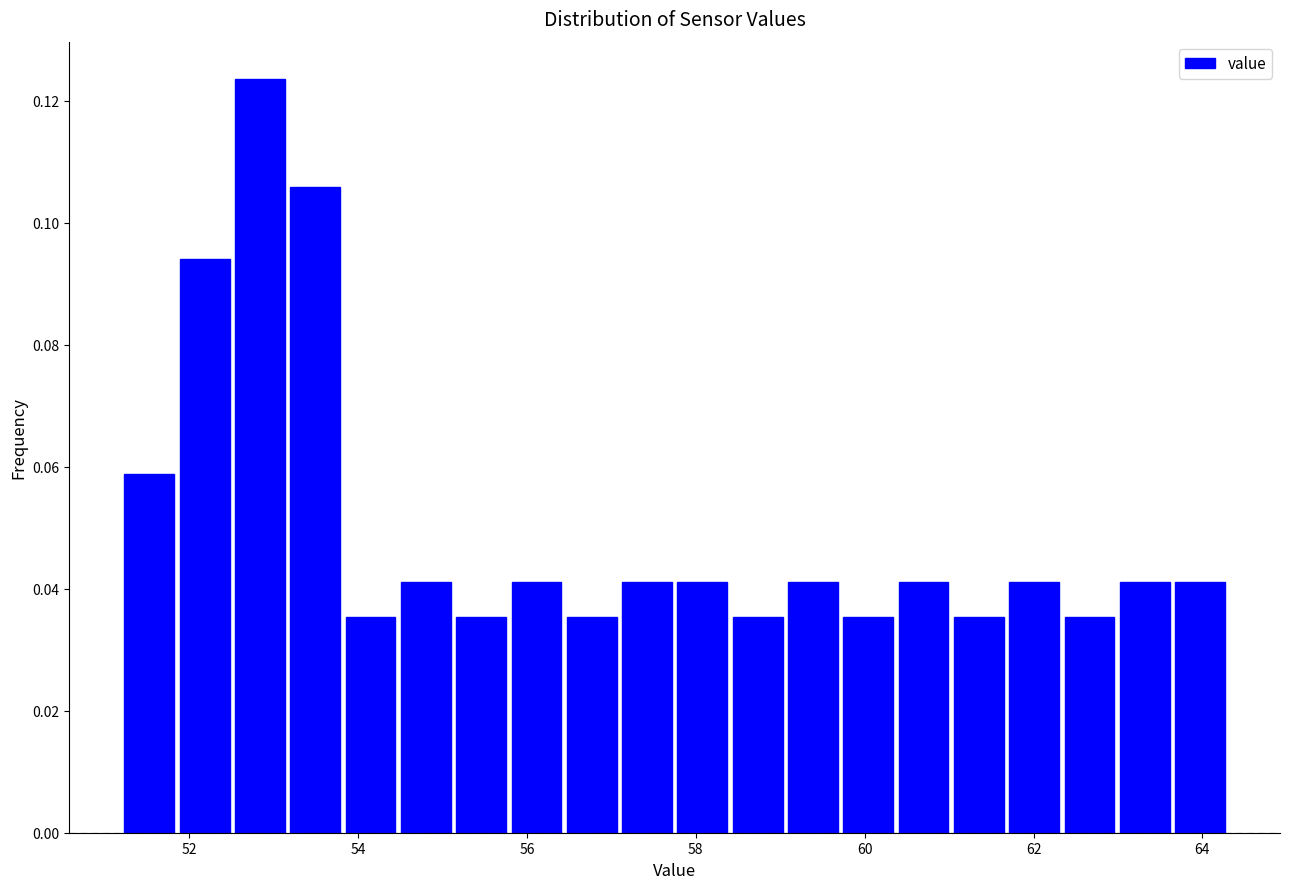

Read against the x-axis, roughly where is the centre of the tallest bar?

52.8